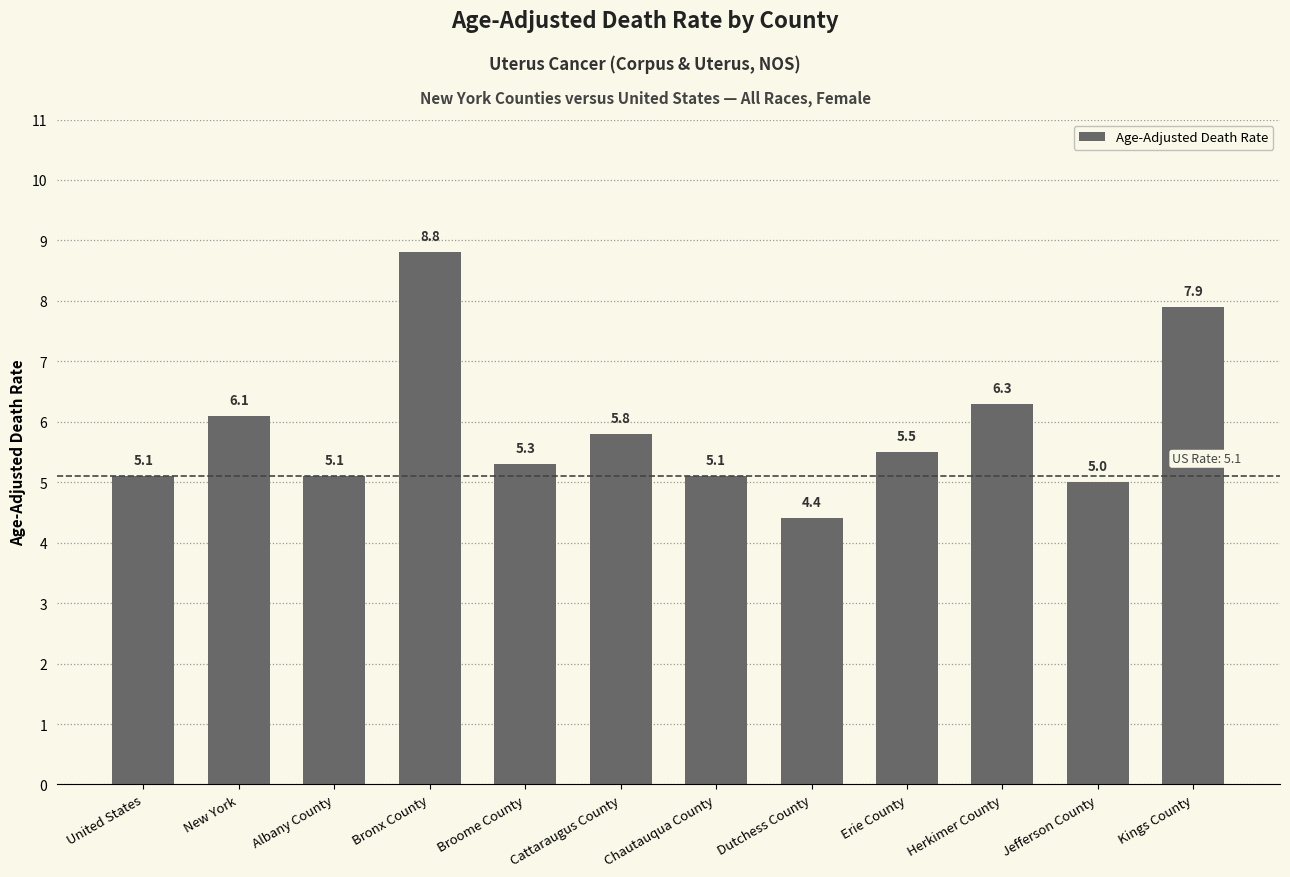

Does the chart contain any negative values?

No